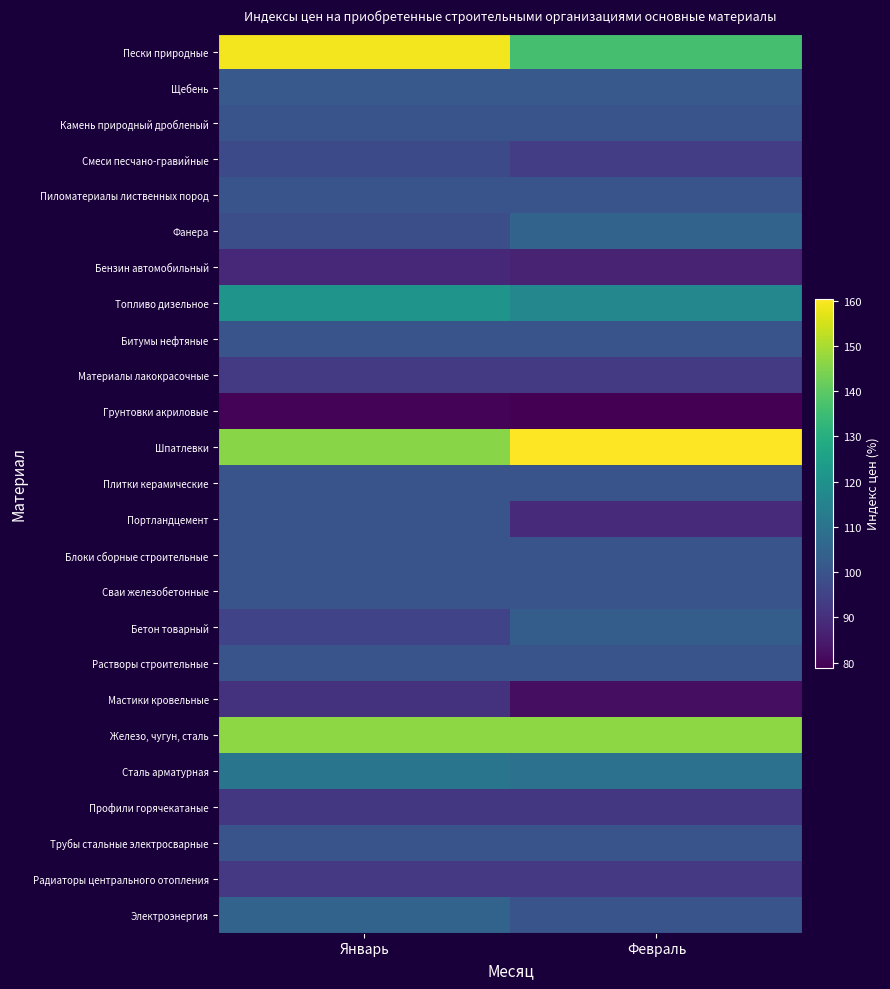

What is the smallest value displayed?

78.9